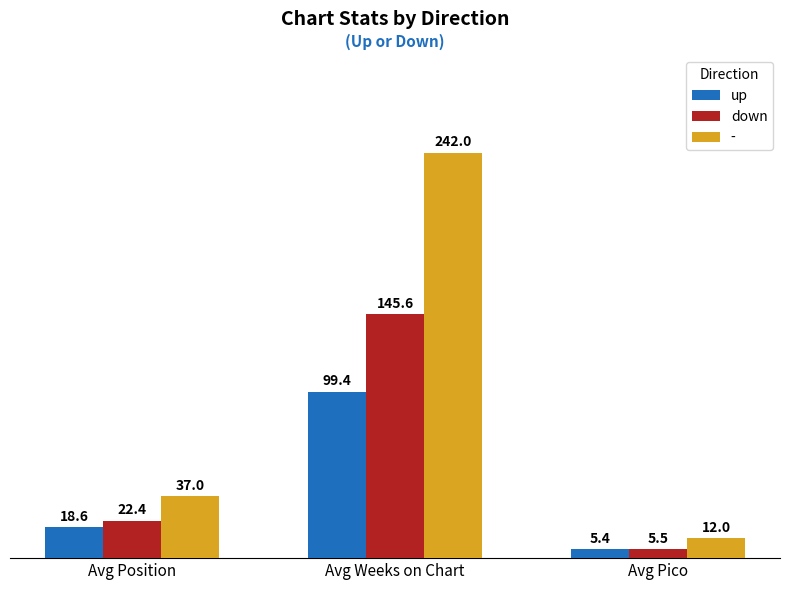

Where is up nearest to the value 52?

Avg Position